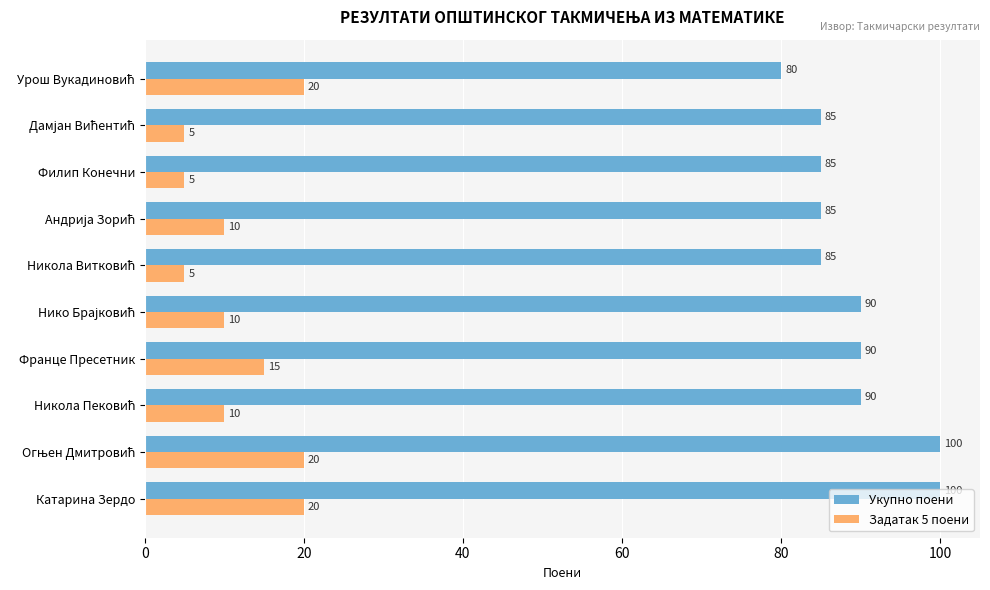

What is the spread (max minus min) of values at Филип Конечни?

80